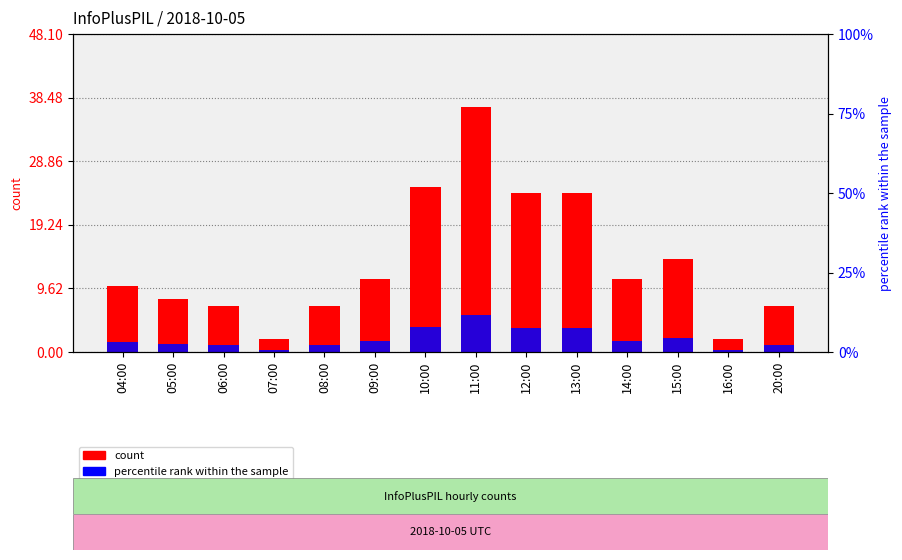

What is the average value of the count series?

13.5